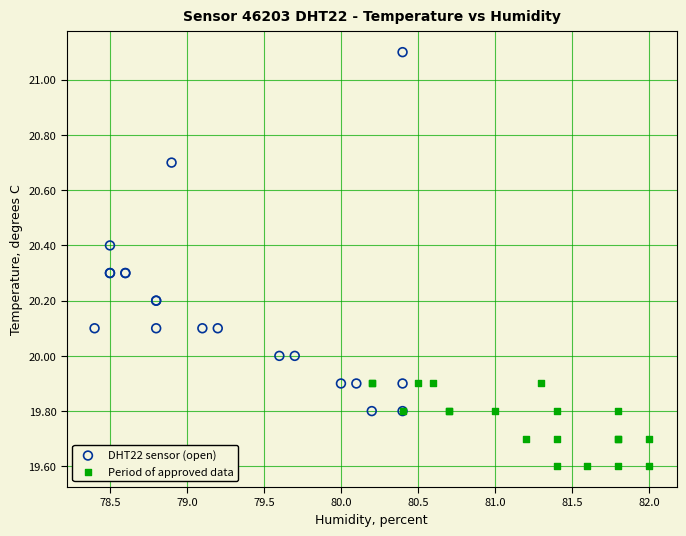

Which series reaches the maximum Y coordinate?

DHT22 sensor (open)